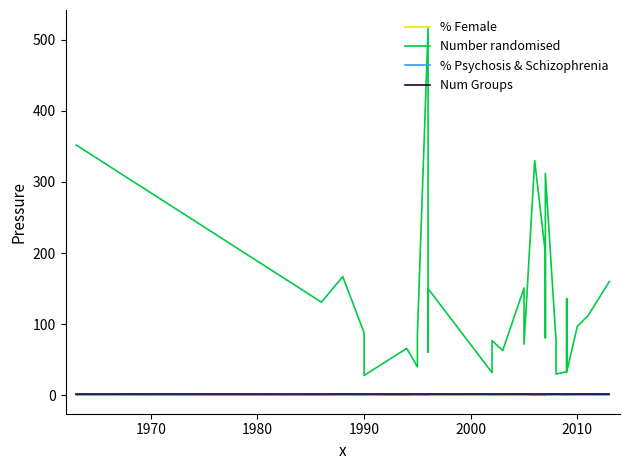

At how many categories does at least one series exceed 315?

3